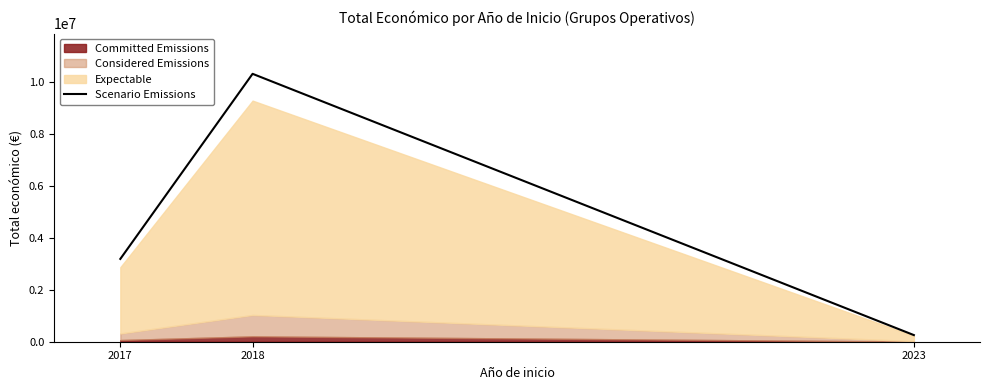

What is the value of the 1st point from the left?

3184646